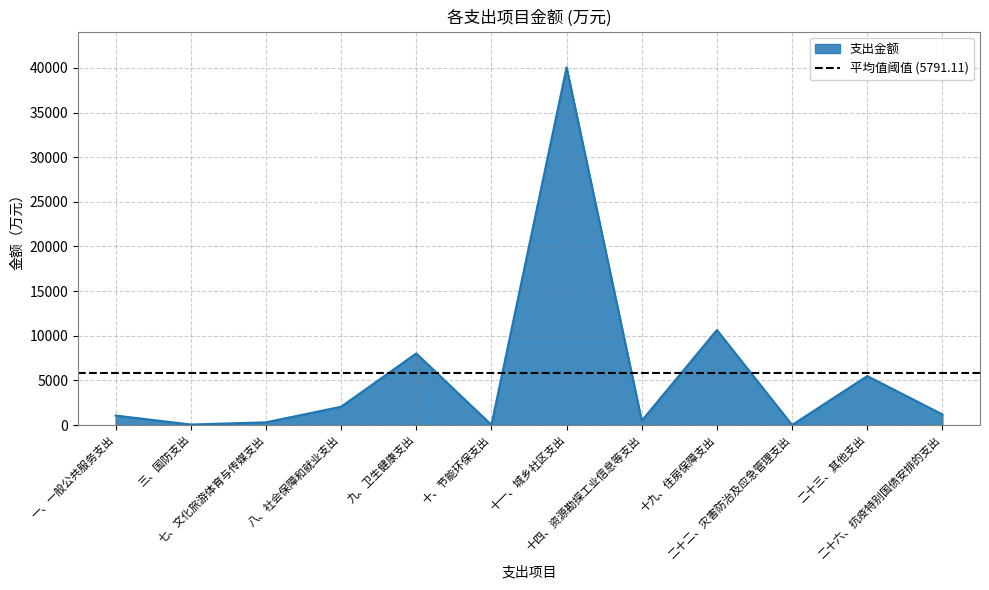

Count the number of values greater than 1198.

6